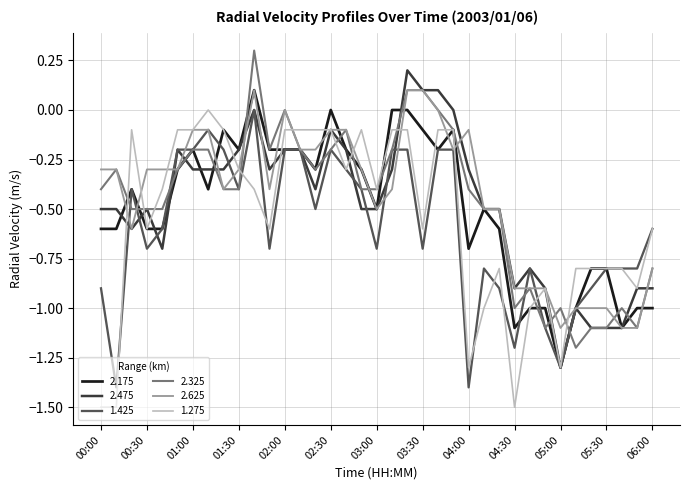

What is the smallest value displayed?

-1.5